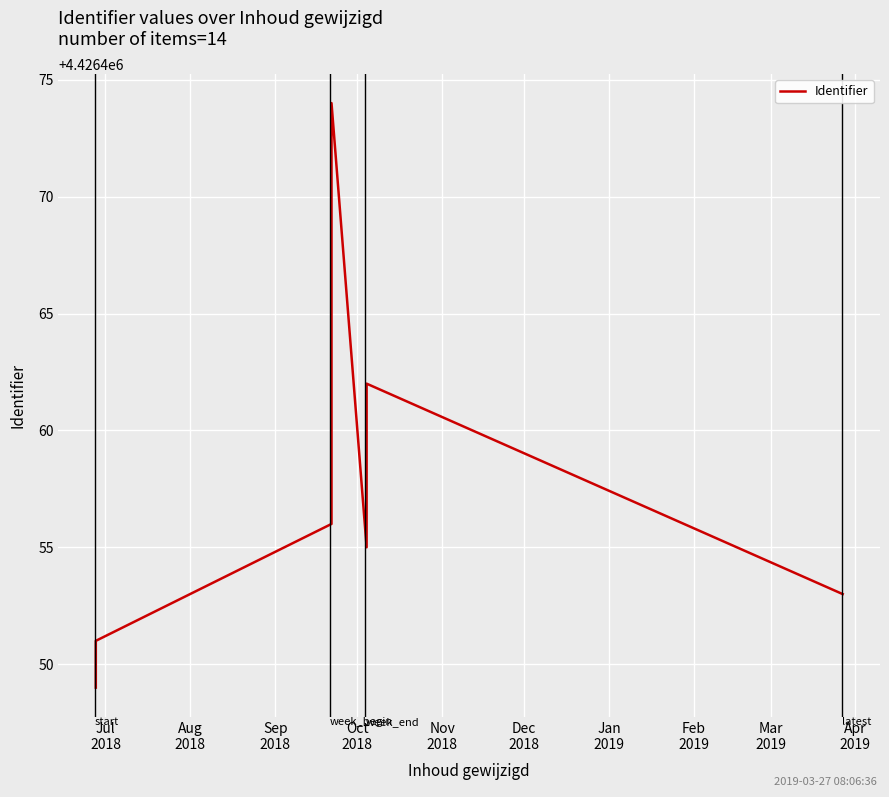

True or false: the data has more than 0 interior local peaks.

True